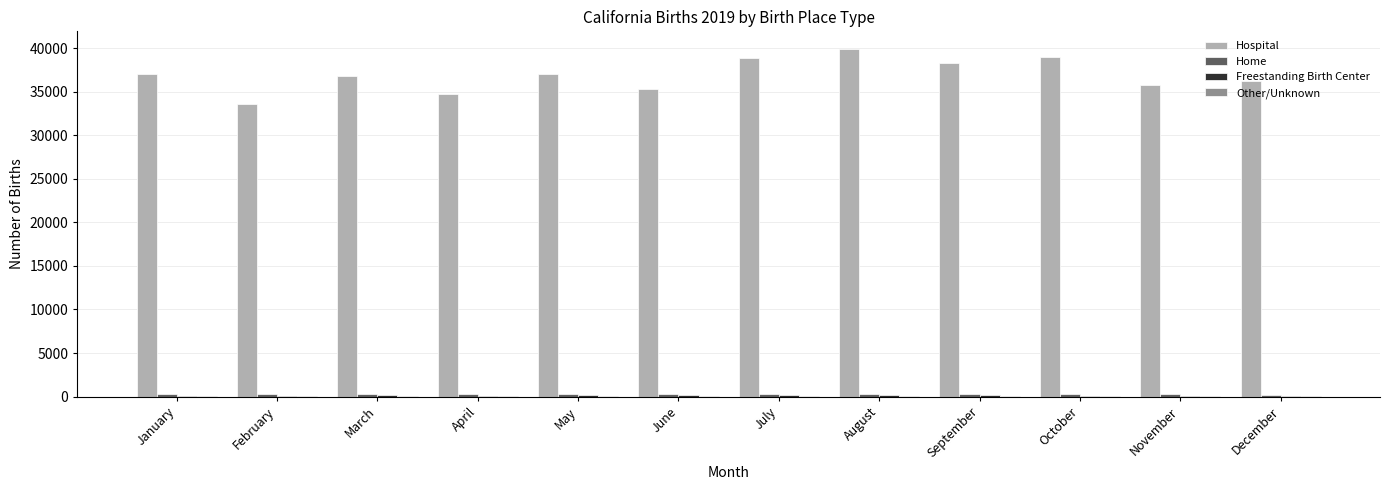

At which category does the chart reach its peak across all series?

August